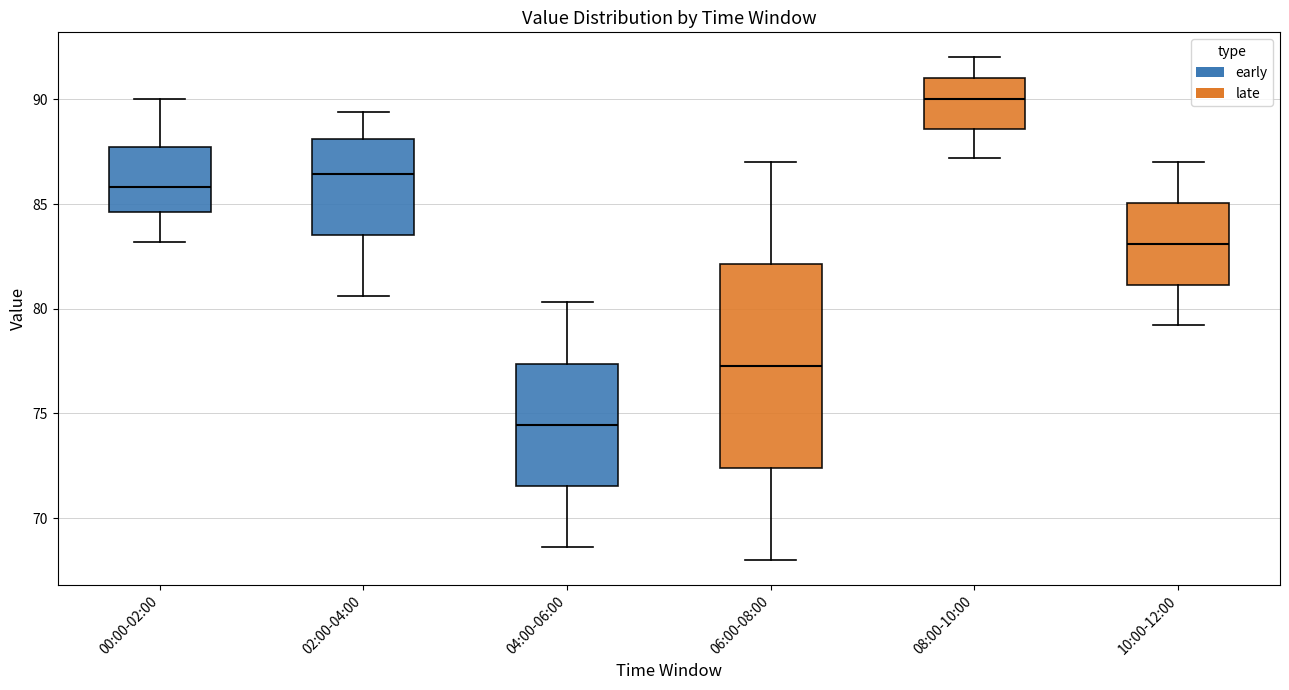

Reading left to right, read every box against the y-axis: the position of its median line, the range the box covers, and the ends of its whiskers. The values are not printed on the chart, so give them approximately, as read against the axis.

00:00-02:00: median 86.0, box 84.5 to 87.5, whiskers 83.0 to 90.0
02:00-04:00: median 86.5, box 83.5 to 88.0, whiskers 80.5 to 89.5
04:00-06:00: median 74.5, box 71.5 to 77.5, whiskers 68.5 to 80.5
06:00-08:00: median 77.5, box 72.5 to 82.0, whiskers 68.0 to 87.0
08:00-10:00: median 90.0, box 88.5 to 91.0, whiskers 87.0 to 92.0
10:00-12:00: median 83.0, box 81.0 to 85.0, whiskers 79.0 to 87.0